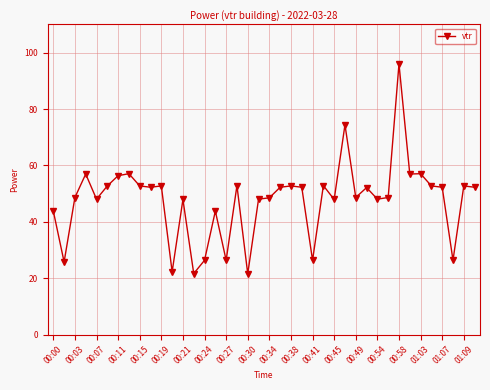

What is the greatest value displayed?

96.0